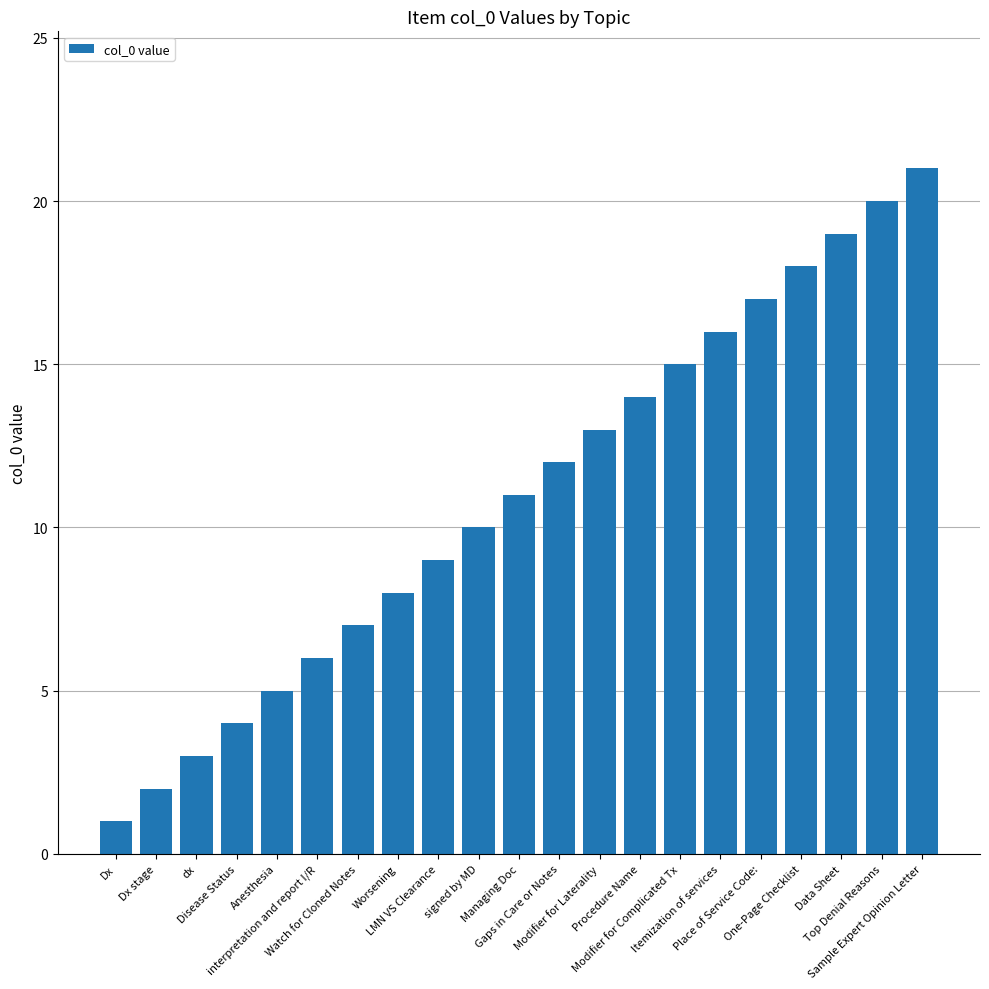

Between Place of Service Code: and Dx stage, which is larger?

Place of Service Code: